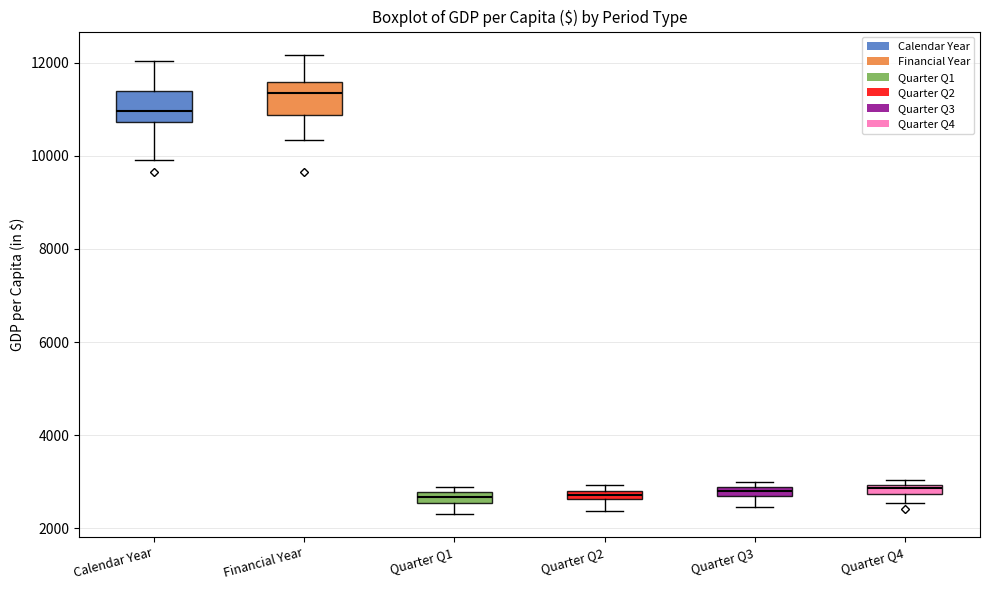

Where is the upper edge of the box for Quarter Q2 on the y-axis? The values are not printed on the chart, so give them approximately, as read against the axis.

2800